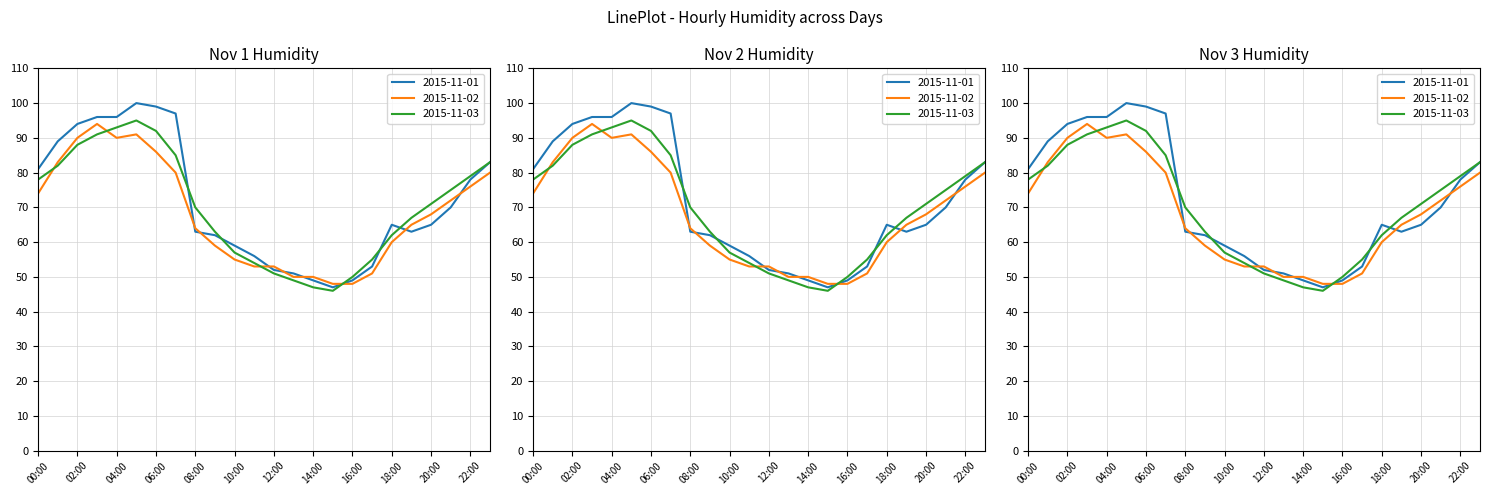

What is the label of the 20th point from the left?

19:00